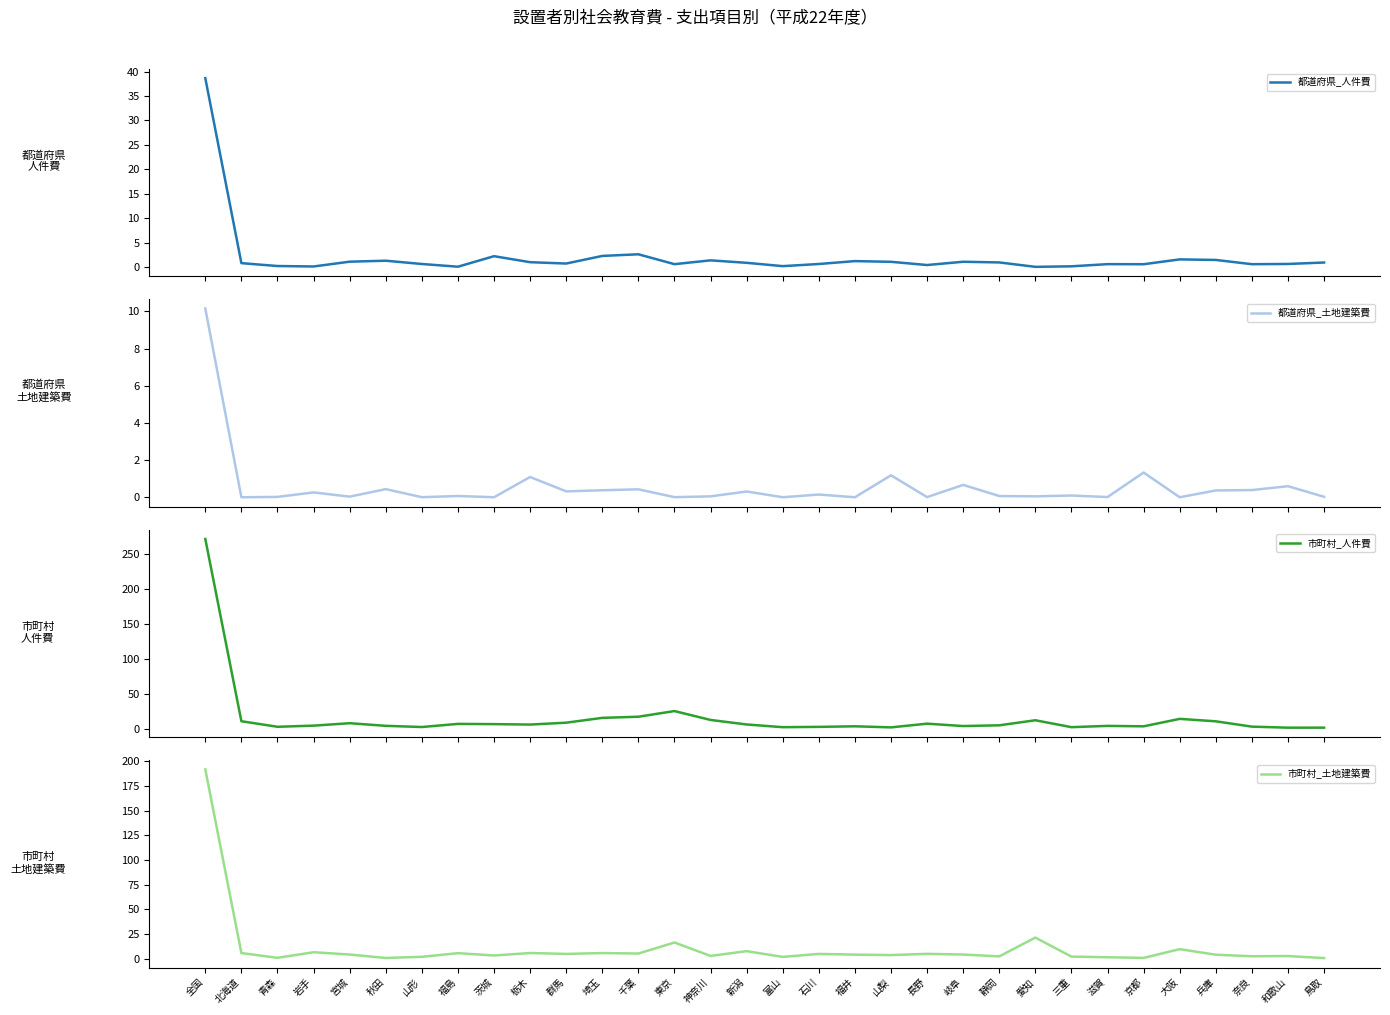

What is the value of the 市町村_人件費 point at the 9th from the left?

6.8